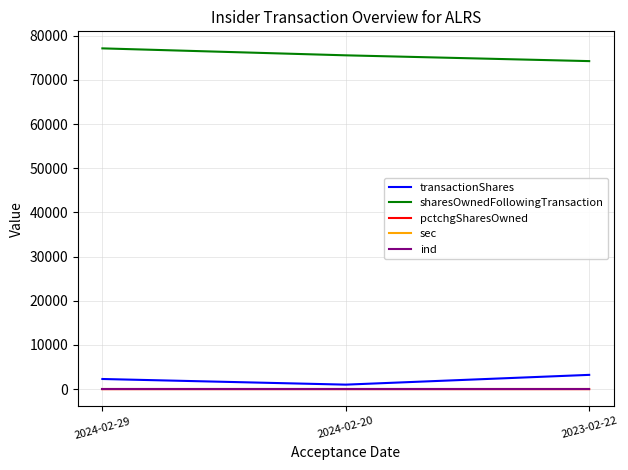

Which series has the largest total across all categories?

sharesOwnedFollowingTransaction